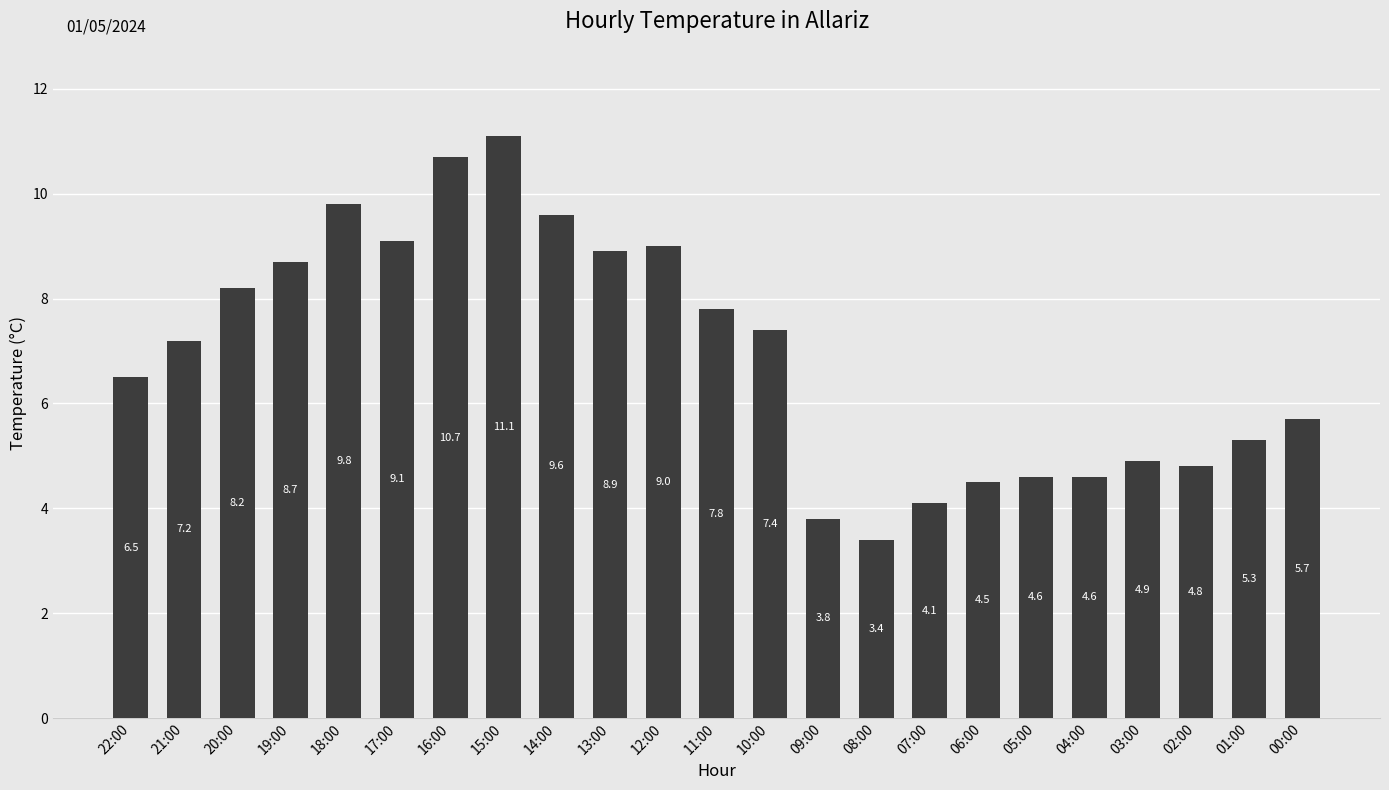

Which label corresponds to the smallest value in the chart?

08:00